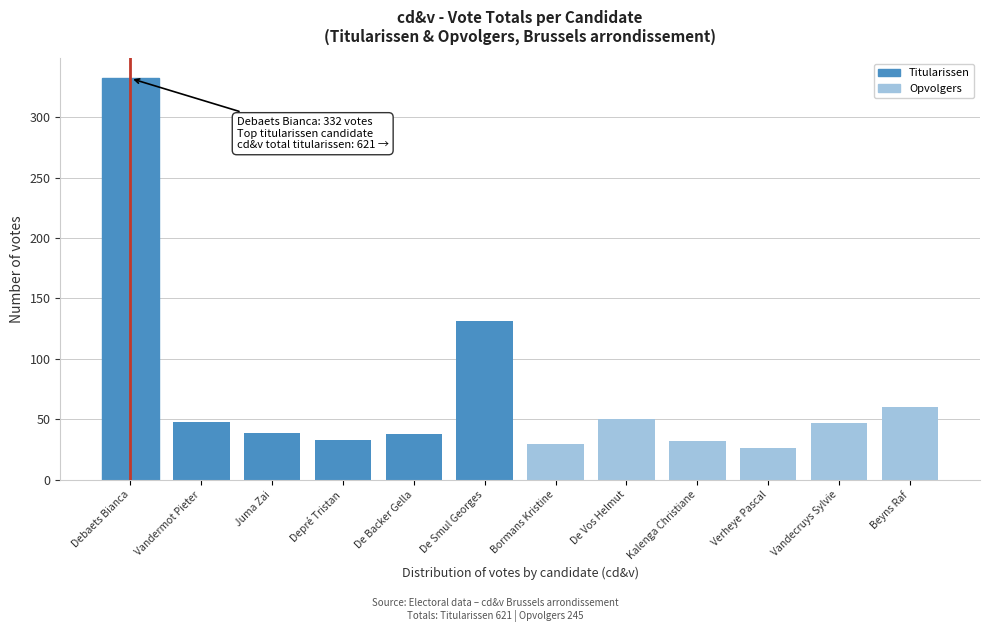

The chart shows a value of 32 at Kalenga Christiane. True or false?

True